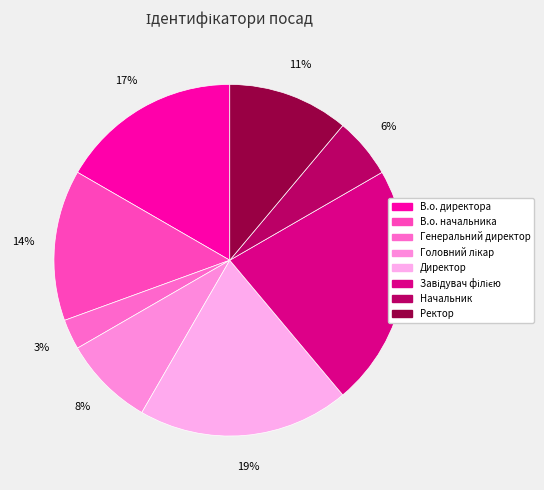

What percentage is the Головний лікар slice, to the nearest percent?

8%